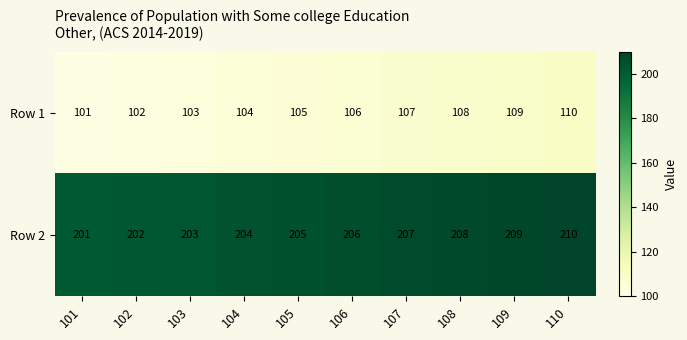

Which label corresponds to the smallest value in the chart?

101